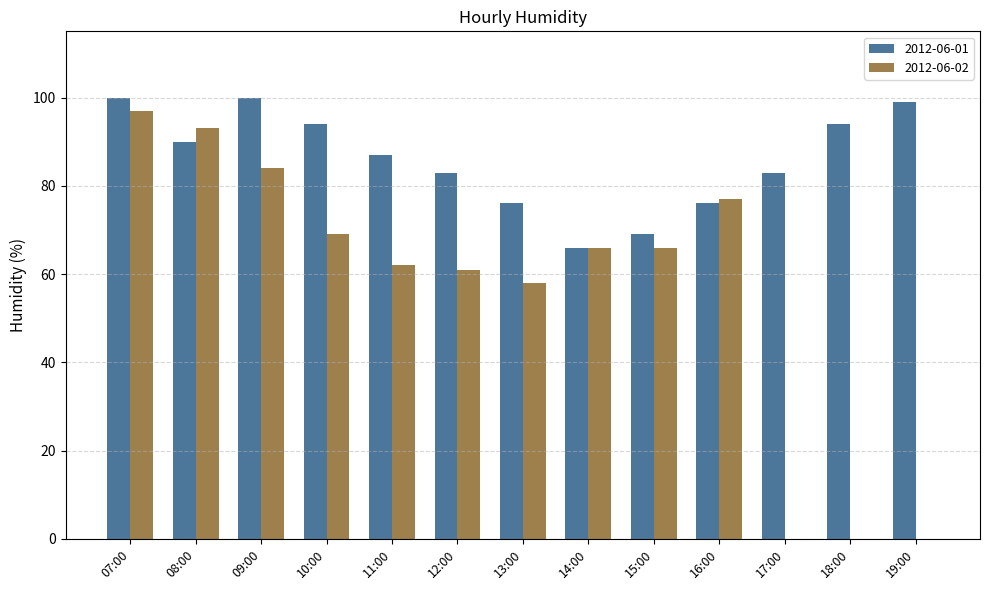

The 2012-06-01 series shows 87 at 11:00. True or false?

True